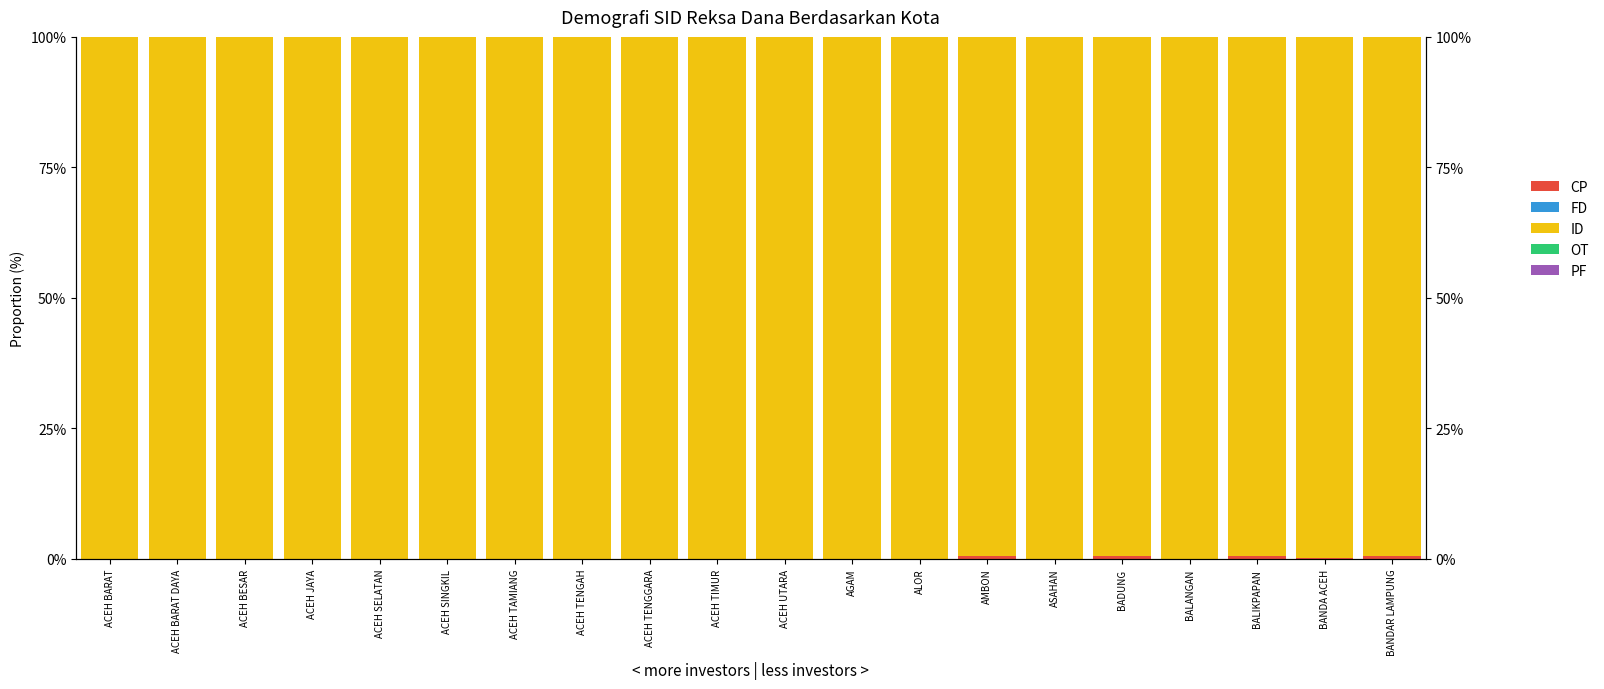

Which series changed the most between AMBON and ASAHAN?

ID